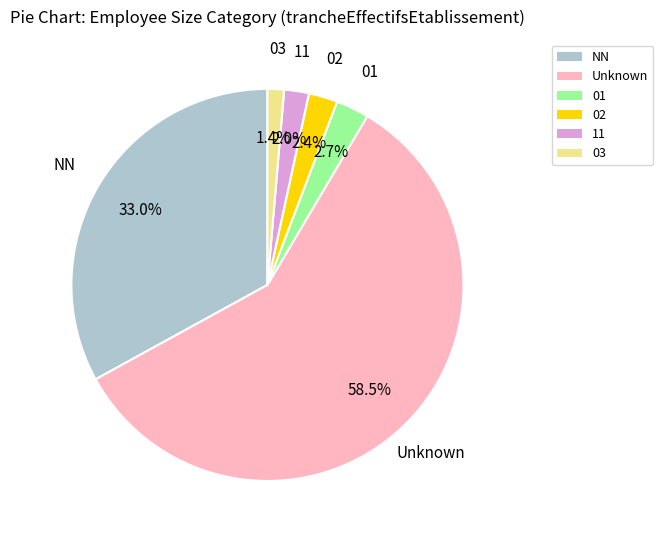

Does any single category account for the majority?

Yes